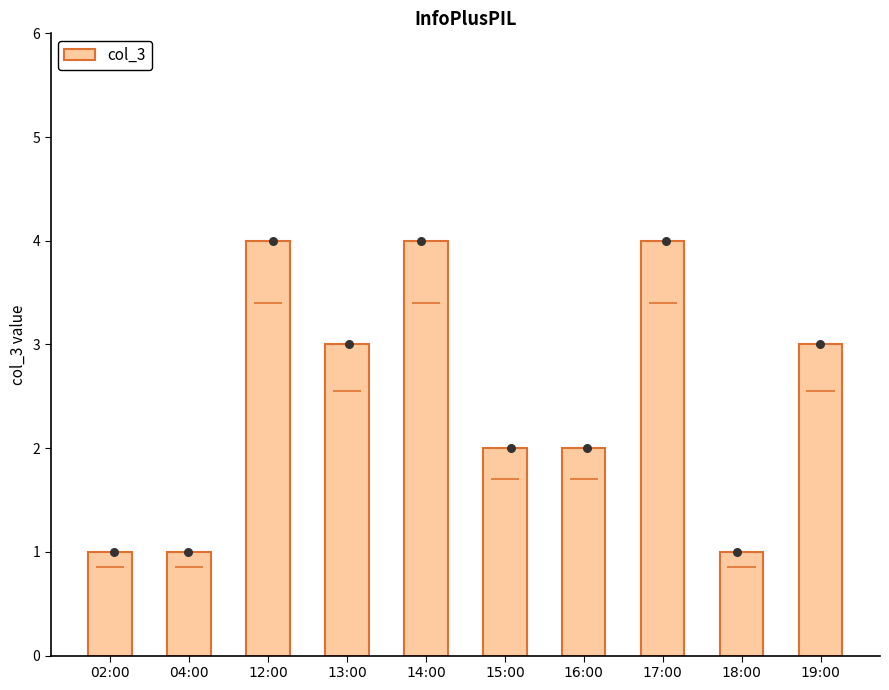

Approximately how many times larger is the value at 16:00 compared to 14:00?

0.5